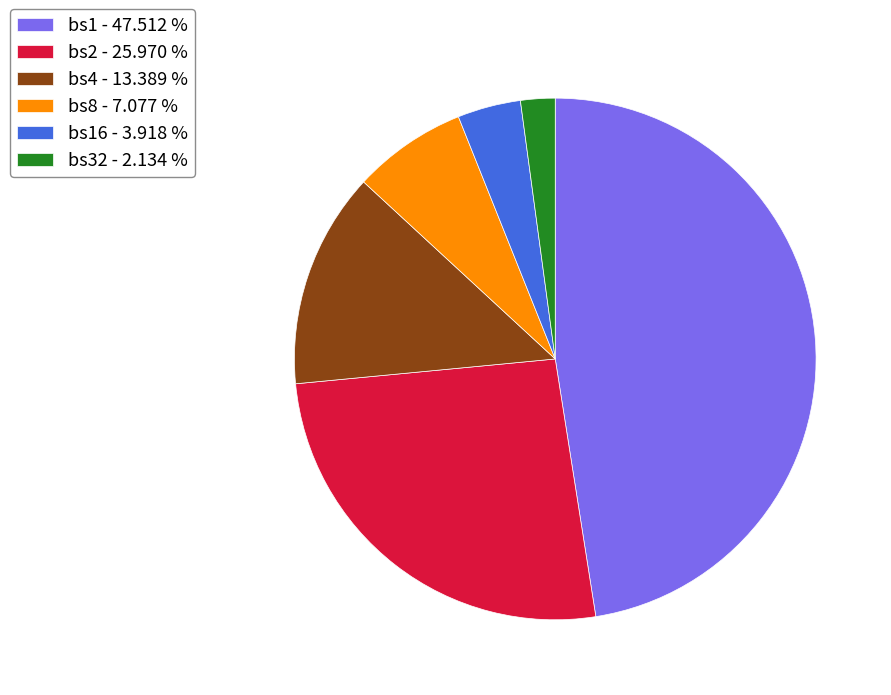

Is there any slice that represents more than half of the pie?

No